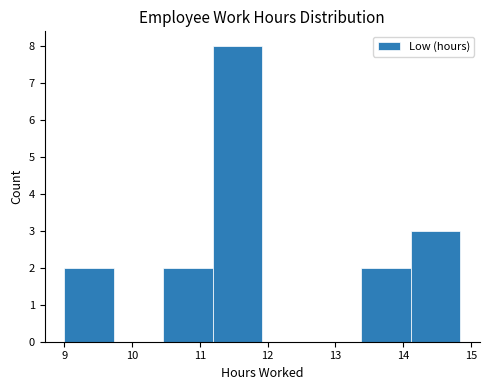

Reading left to right, list every bar in this chart as the range it spans on the x-axis followed by its height. Neither the bar edges nor the heights are printed on the chart, so give them approximately, as read against the axes.

9.00 to 9.73: 2
9.73 to 10.46: 0
10.46 to 11.19: 2
11.19 to 11.92: 8
11.92 to 12.65: 0
12.65 to 13.38: 0
13.38 to 14.11: 2
14.11 to 14.84: 3